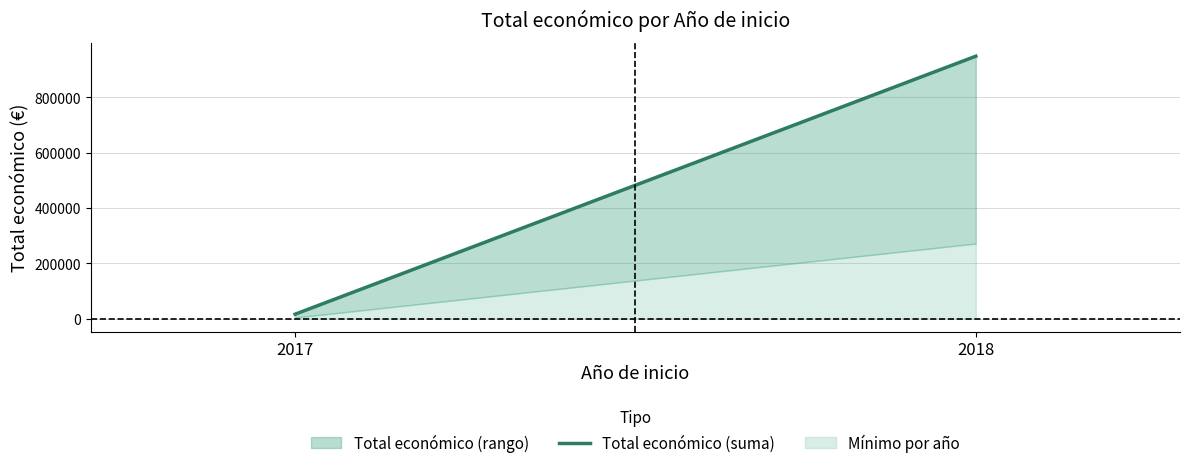

What is the ratio of the value at 2018 to the value at 2017?

59.9